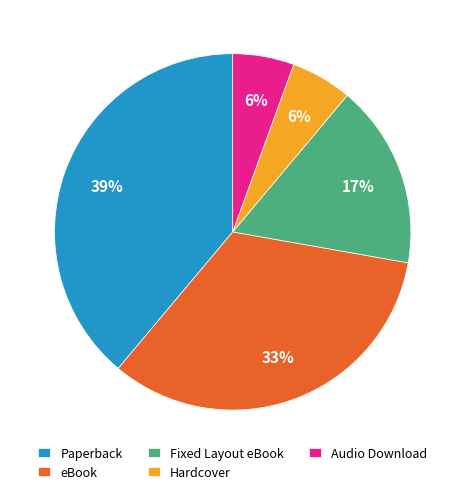

Is it true that eBook is 33% of the pie?

True